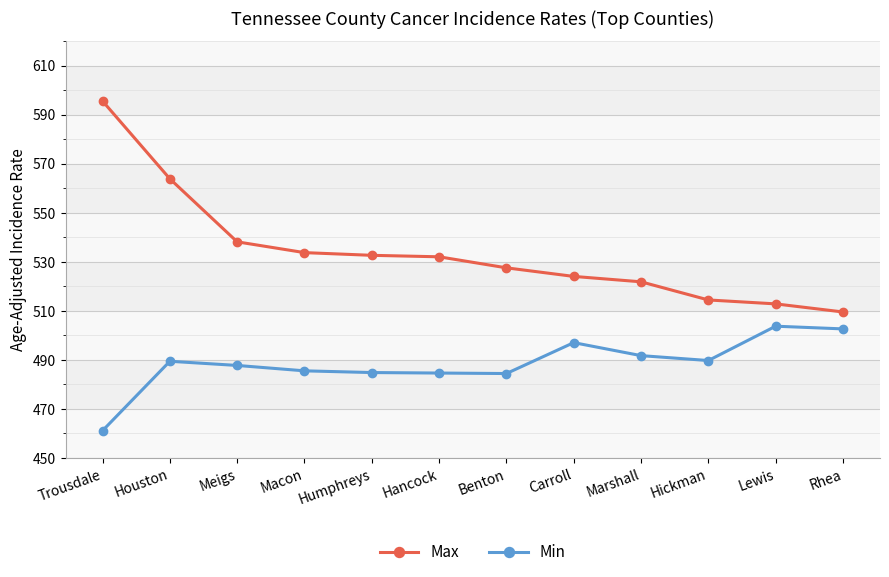

What is the label of the 5th point from the left?

Humphreys